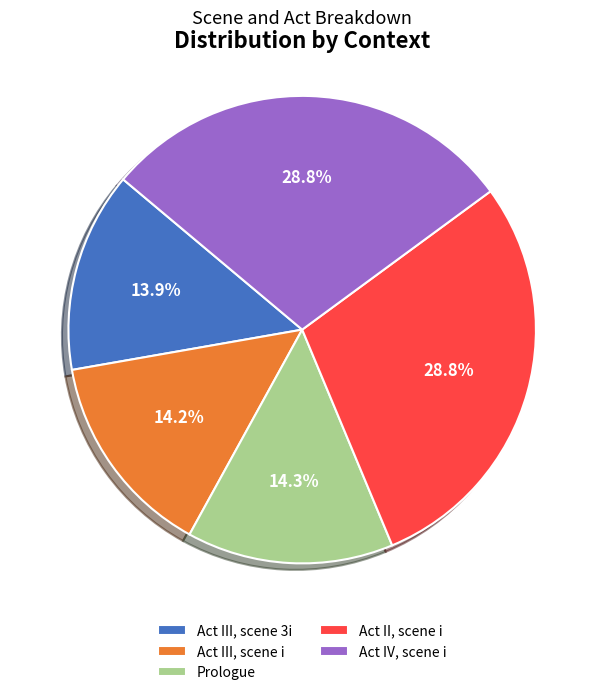

What is the total percentage of Act II, scene i and Act III, scene i?

43.0%